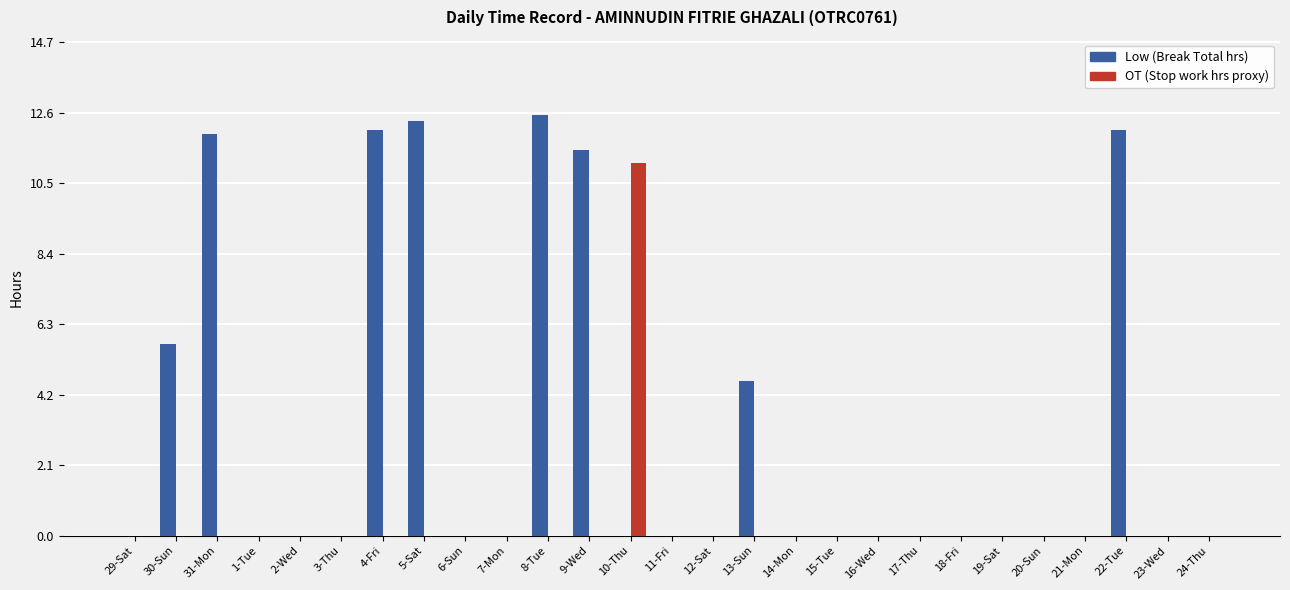

At which label does OT (Stop work hrs proxy) reach its peak?

10-Thu